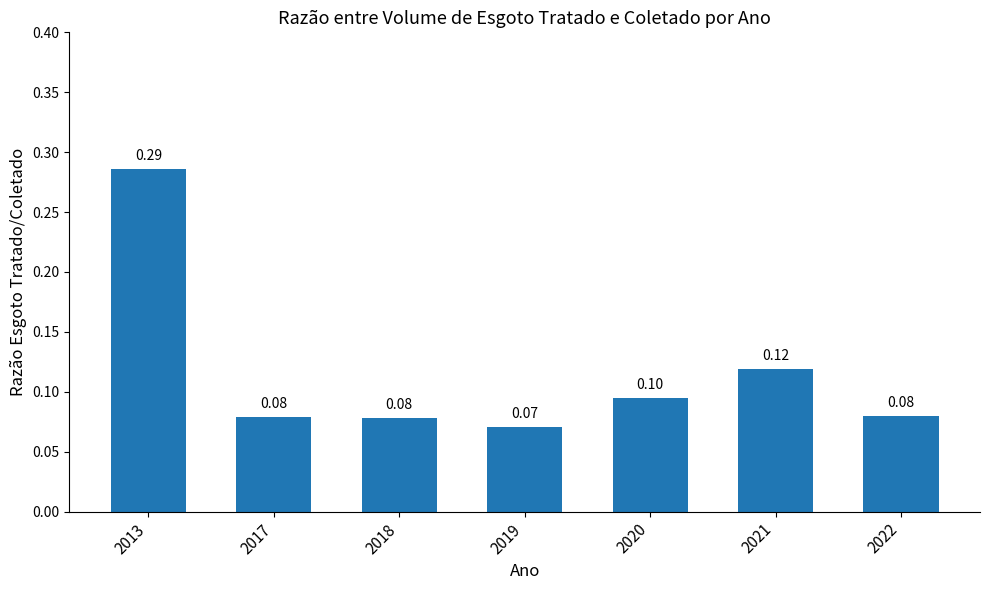

Which label corresponds to the smallest value in the chart?

2019